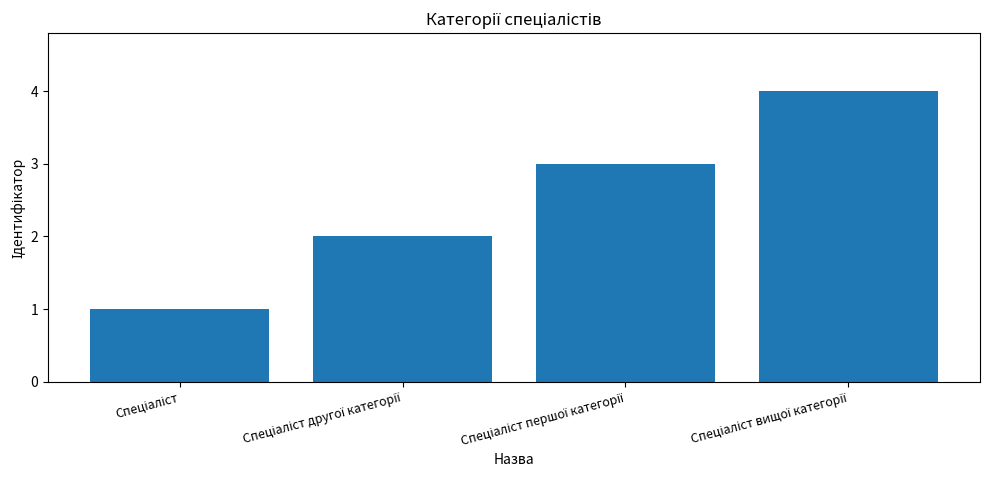

What is the maximum value shown in the chart?

4